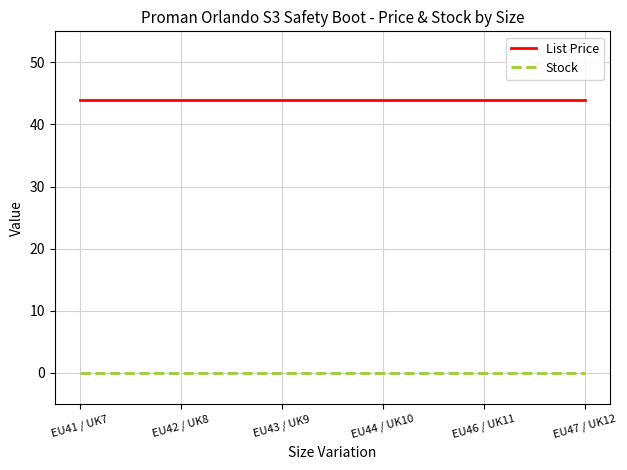

How many lines are shown in the chart?

2